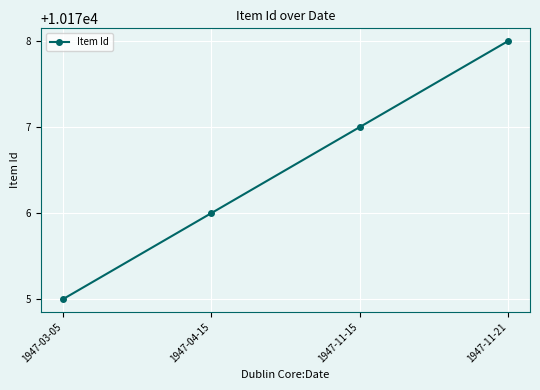

List the labels in order of value, smallest first.

1947-03-05, 1947-04-15, 1947-11-15, 1947-11-21